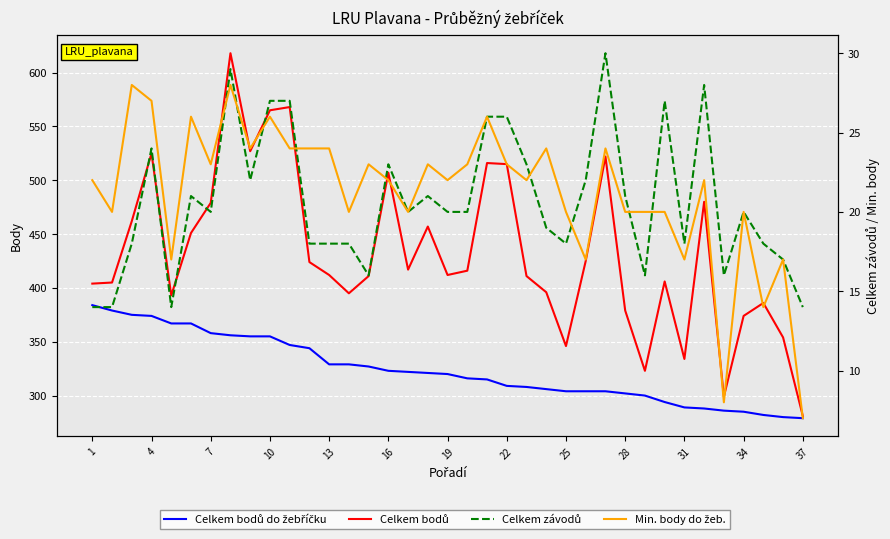

True or false: Celkem bodů do žebříčku and Celkem bodů intersect in this chart.

False